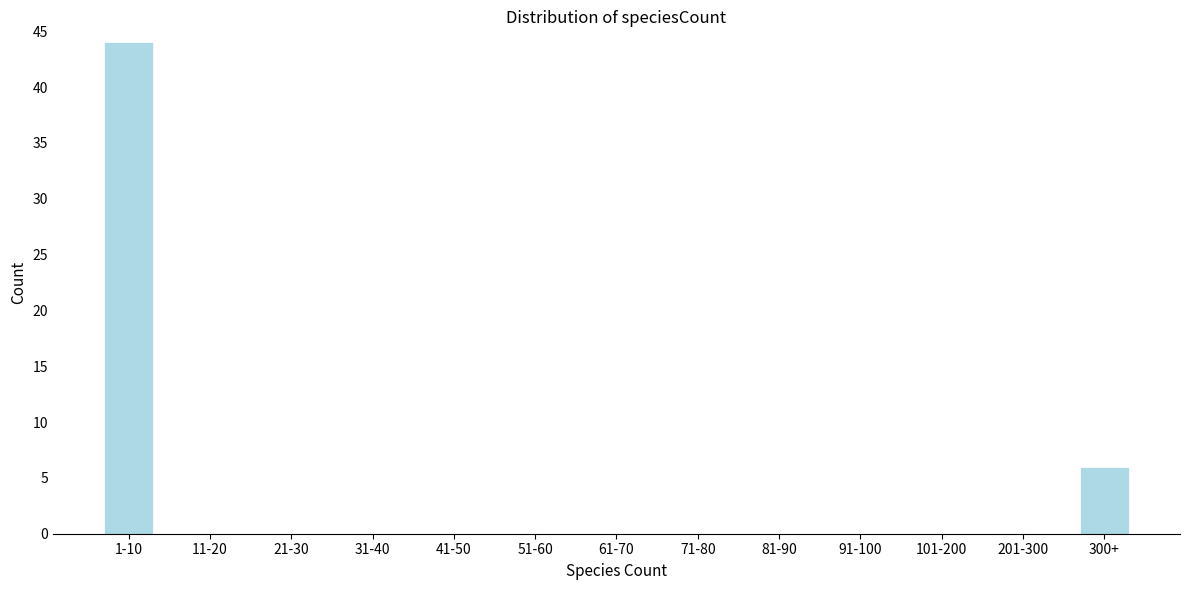

Reading left to right, transcribe all the data shown in this chart.

1-10=44	11-20=0	21-30=0	31-40=0	41-50=0	51-60=0	61-70=0	71-80=0	81-90=0	91-100=0	101-200=0	201-300=0	300+=6